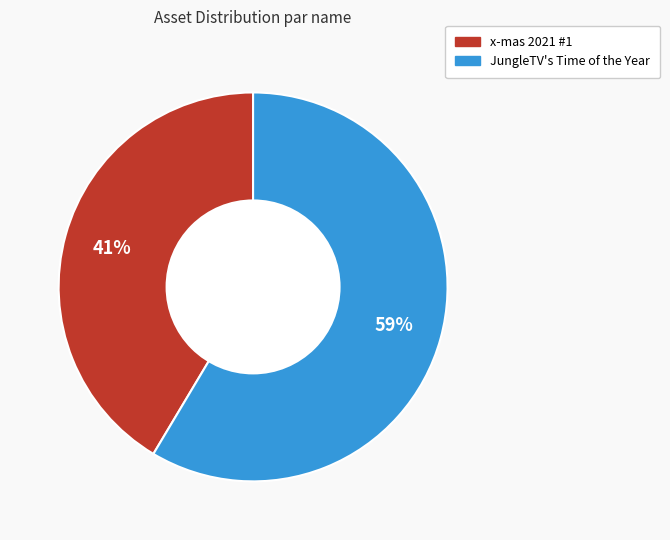

Rank the categories by value from lowest to highest.

x-mas 2021 #1, JungleTV's Time of the Year